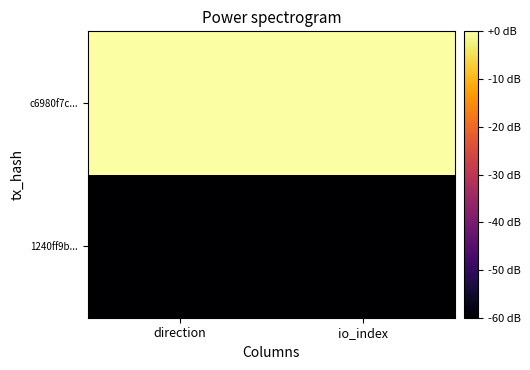

At which category is the sum across all series the highest?

direction